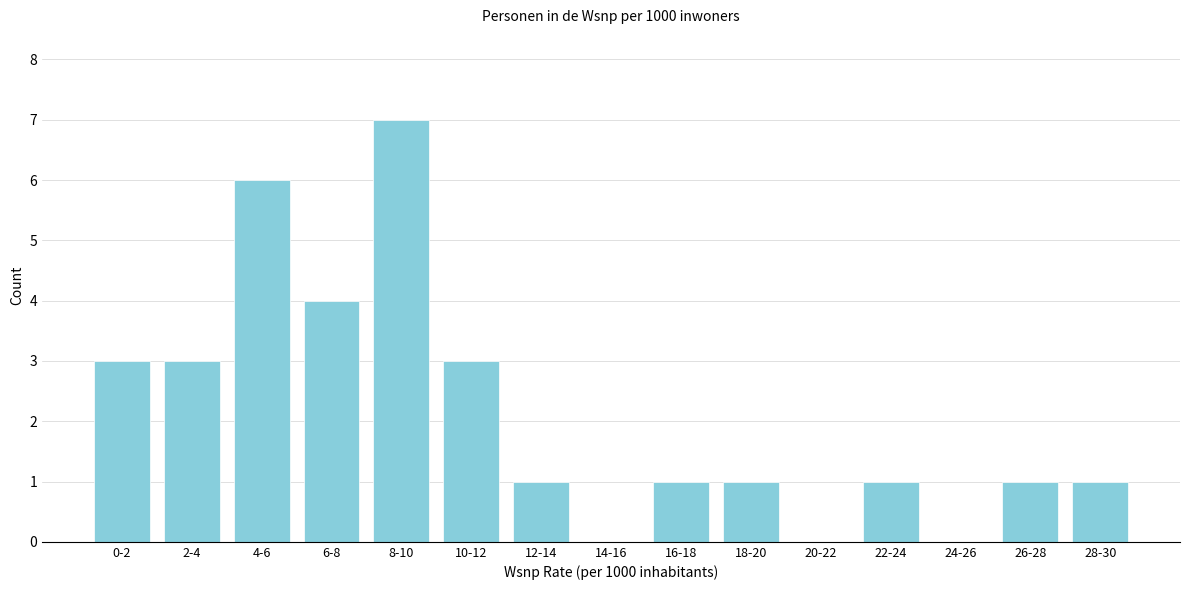

Reading right to left, transcribe all the data shown in this chart.

28-30=1	26-28=1	24-26=0	22-24=1	20-22=0	18-20=1	16-18=1	14-16=0	12-14=1	10-12=3	8-10=7	6-8=4	4-6=6	2-4=3	0-2=3